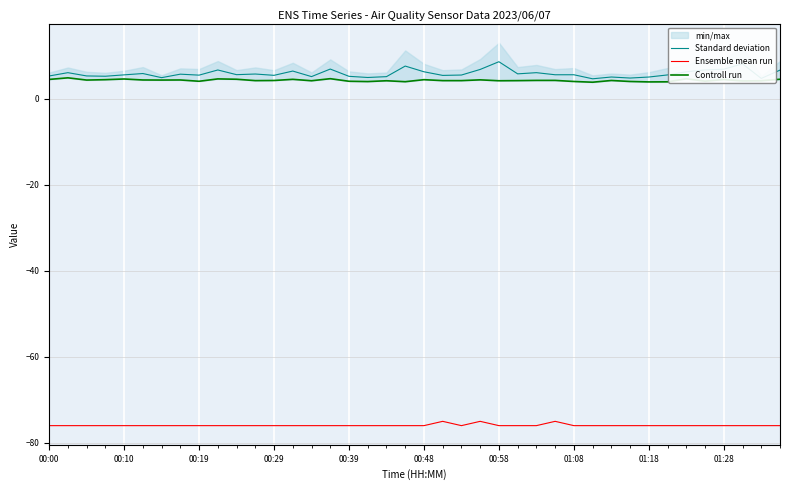

True or false: Standard deviation and Ensemble mean run cross at least once.

False